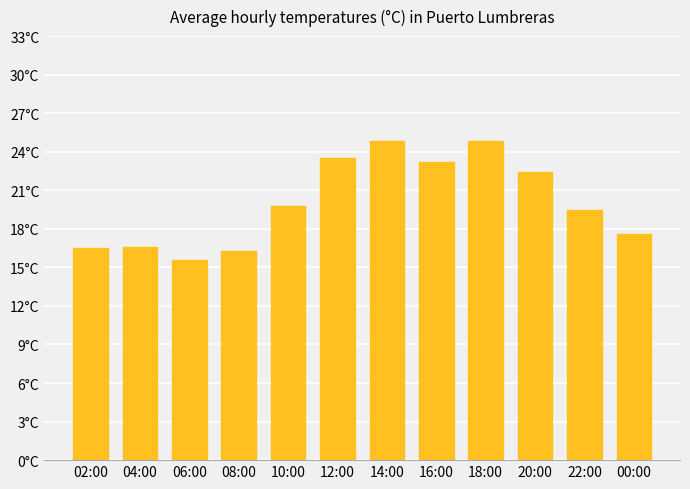

What is the difference between the values at 12:00 and 10:00?

3.7